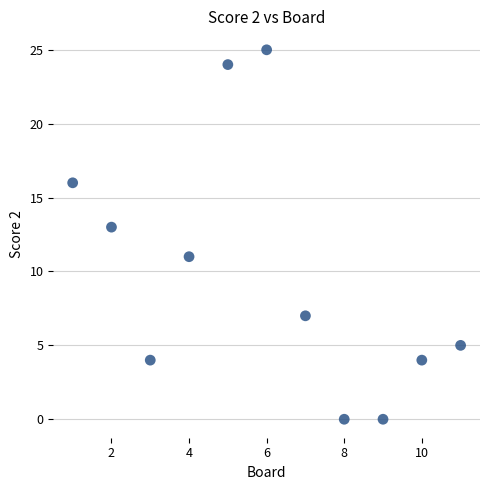

What is the range of X values (max minus min)?

10